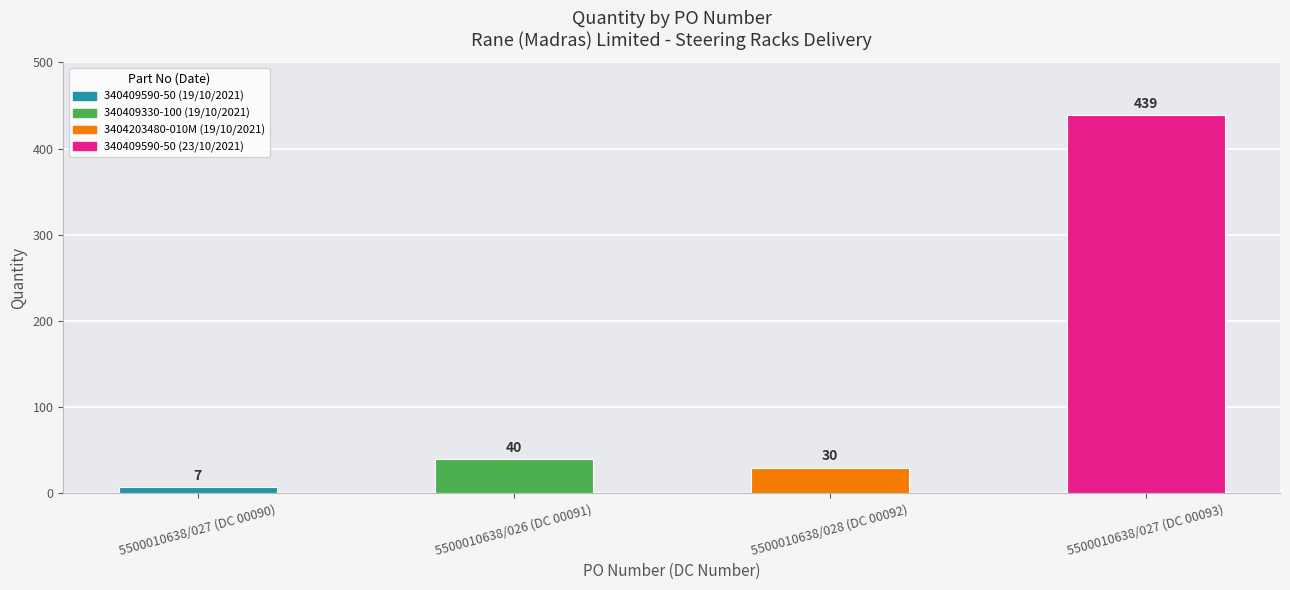

List the labels in order of value, smallest first.

5500010638/027 (DC 00090), 5500010638/028 (DC 00092), 5500010638/026 (DC 00091), 5500010638/027 (DC 00093)